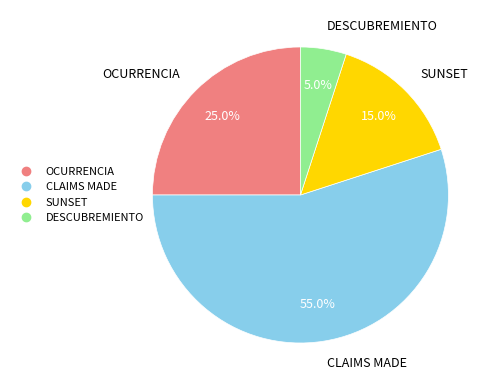

Combined, what portion of the pie is OCURRENCIA and DESCUBREMIENTO?

30.0%